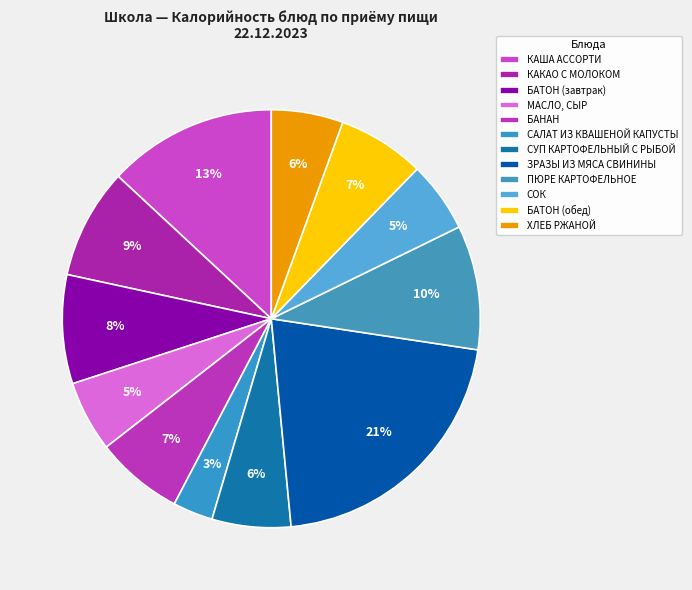

Count the number of slices in the pie.

12